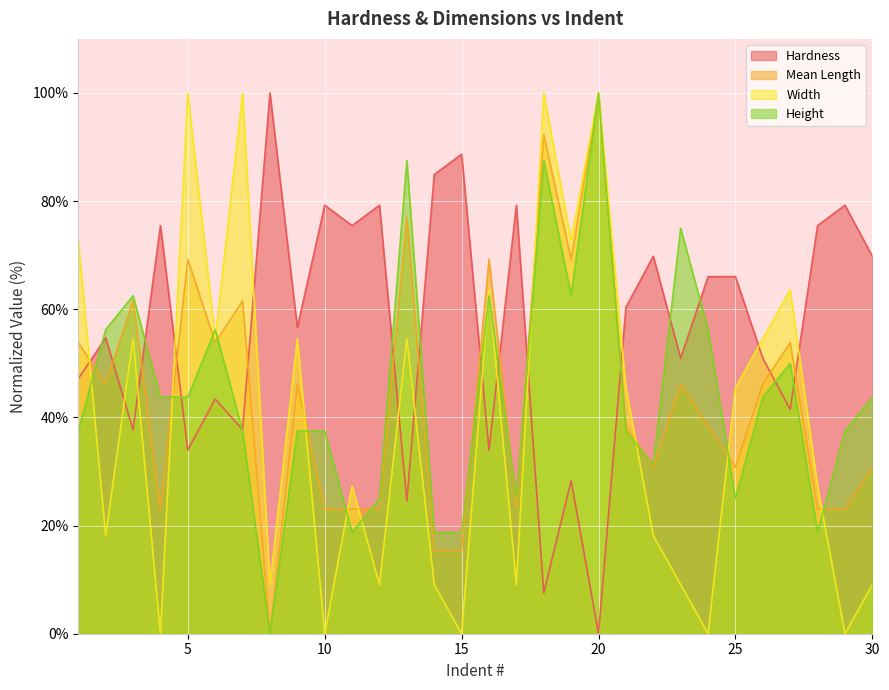

Does the chart display data point markers on the line(s)?

No